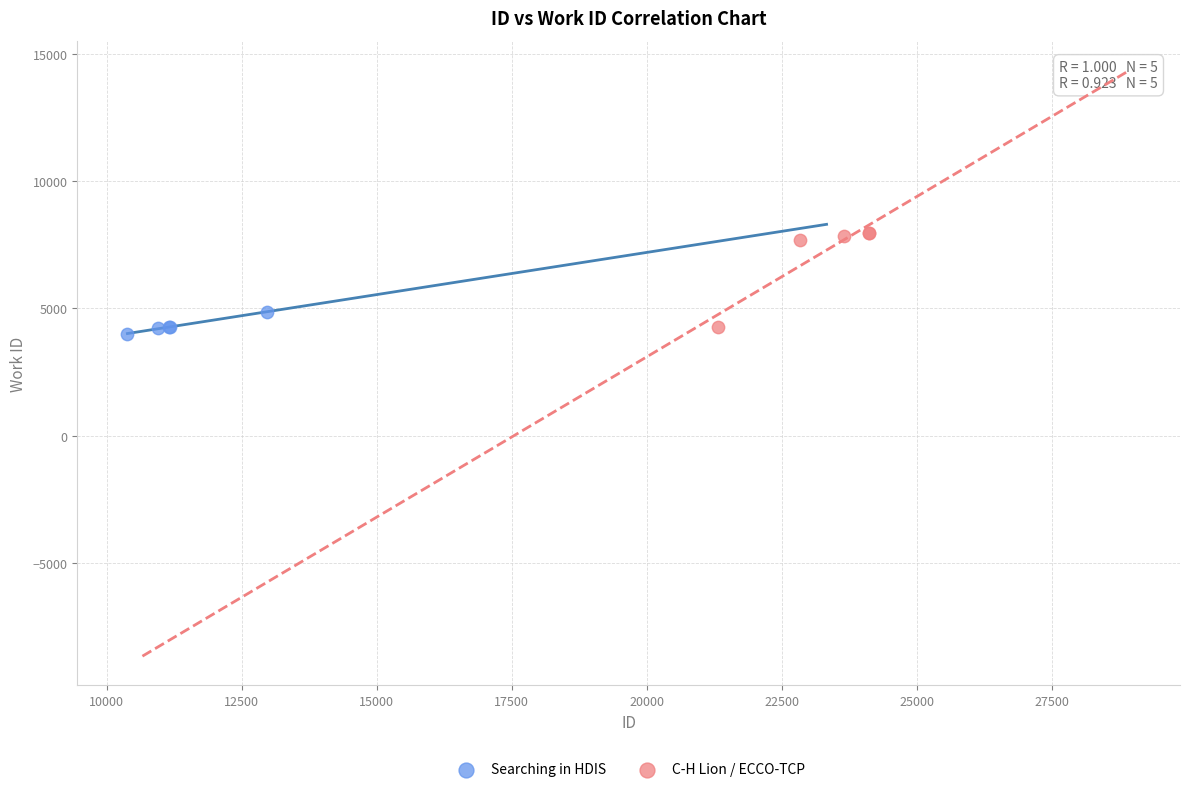

Which series has the widest spread of Y values?

C-H Lion / ECCO-TCP